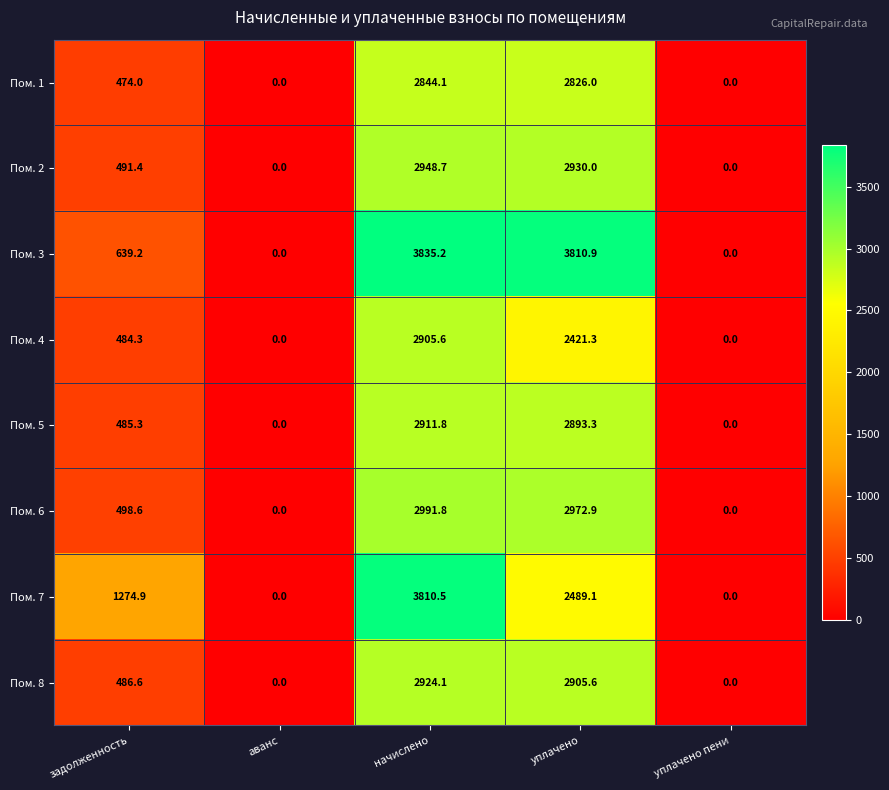

At which label does Пом. 8 reach its peak?

начислено